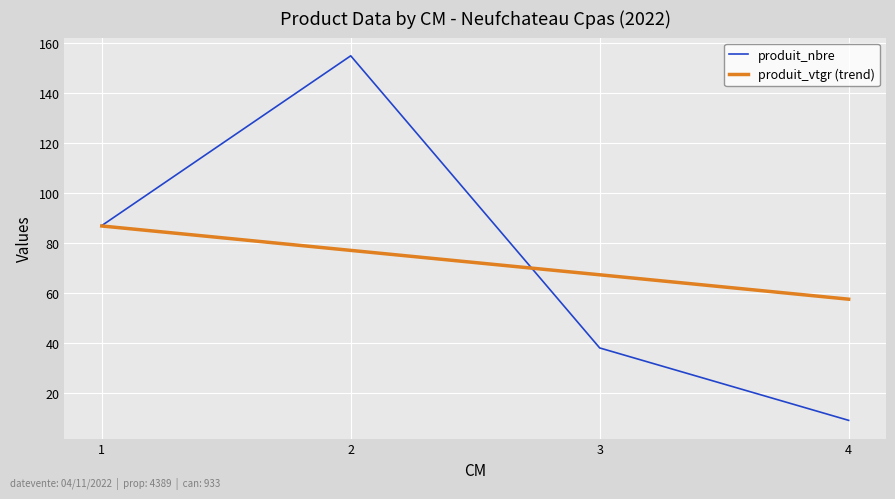

List the labels in order of value, smallest first.

4, 3, 1, 2